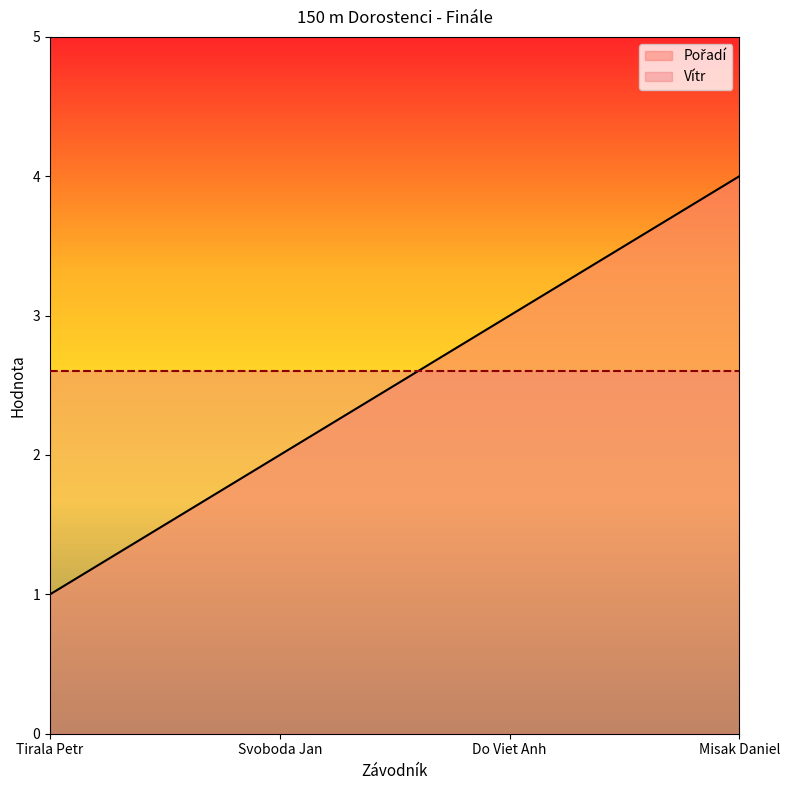

Approximately how many times larger is the value at Misak Daniel compared to Tirala Petr?

4.0